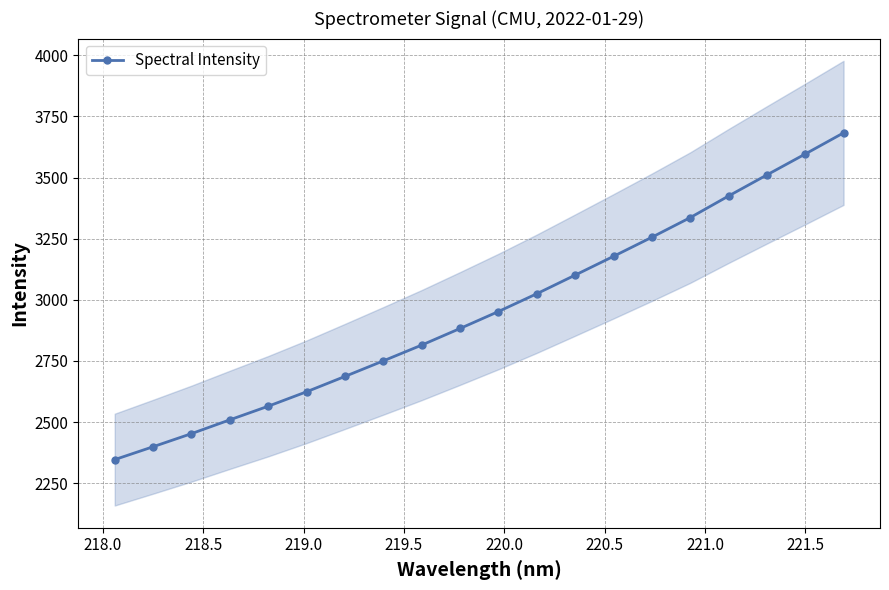

True or false: Spectral Intensity has more than 2 points higher than both neighbors.

False